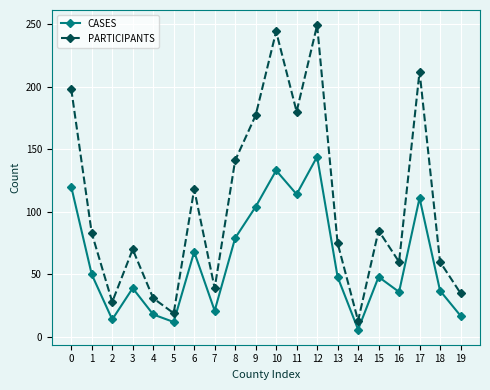

In CASES, how many points are higher than both neighbors (excluding endpoints)?

6